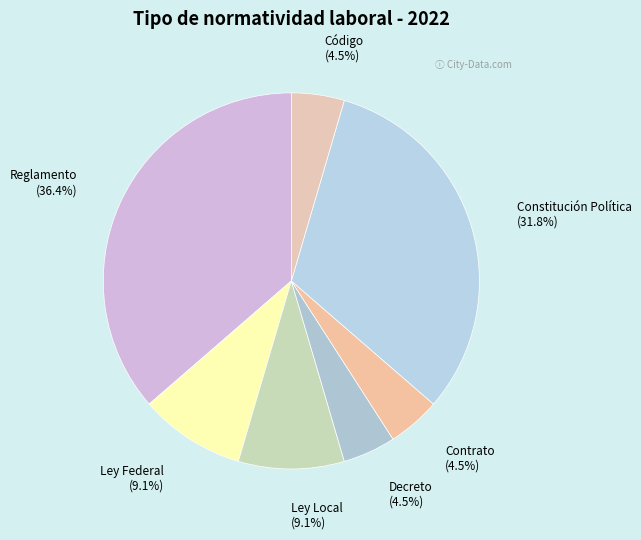

The Reglamento slice represents 42% of the pie. True or false?

False